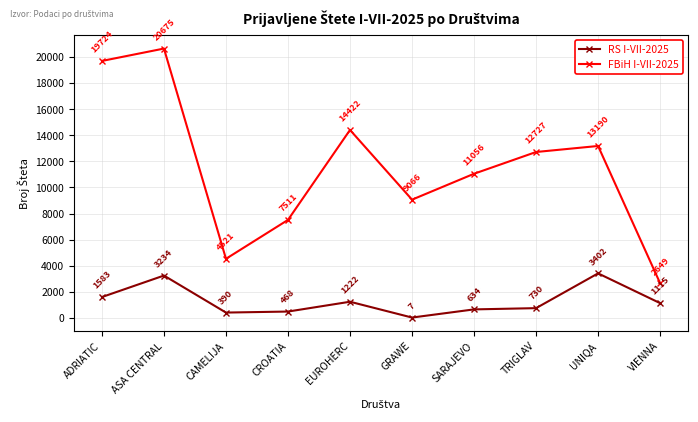

Which category has the lowest value across all series?

GRAWE